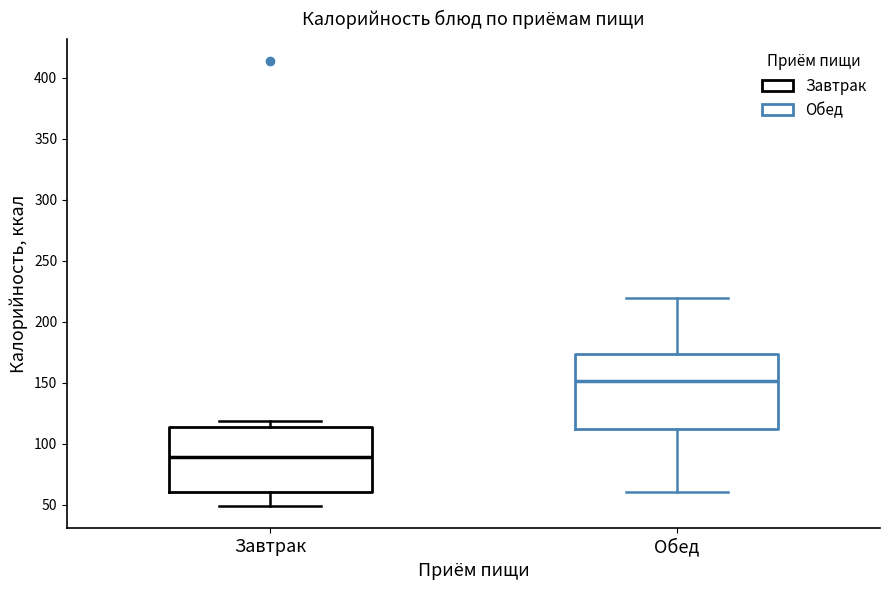

Reading left to right, transcribe this box plot: for each box, give where its median line is, the range the box spans, and where its two whiskers end, as read against the y-axis. The values are not printed on the chart, so give them approximately, as read against the axis.

Завтрак: median 90, box 60 to 115, whiskers 50 to 120
Обед: median 150, box 110 to 175, whiskers 60 to 220